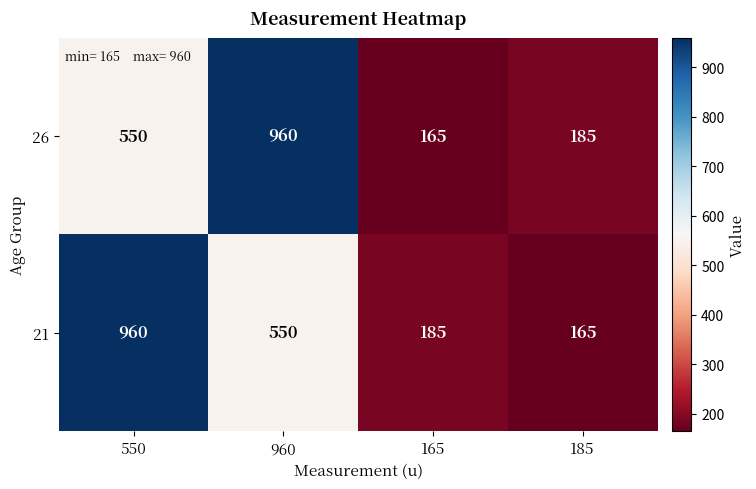

Reading left to right, what are all the values shown in this chart?

26: 550=550	960=960	165=165	185=185
21: 550=960	960=550	165=185	185=165